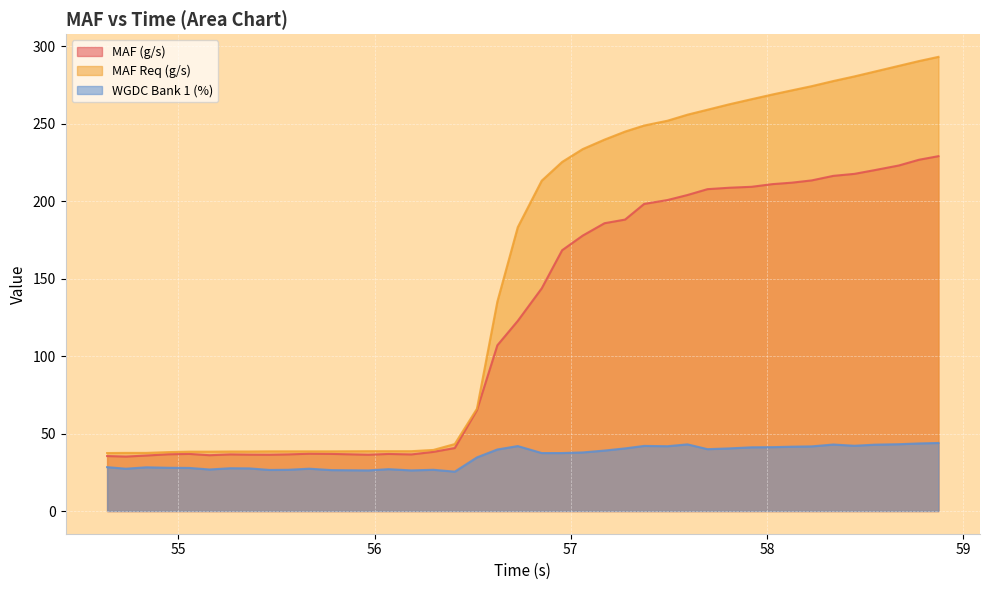

How many series are shown in this chart?

3